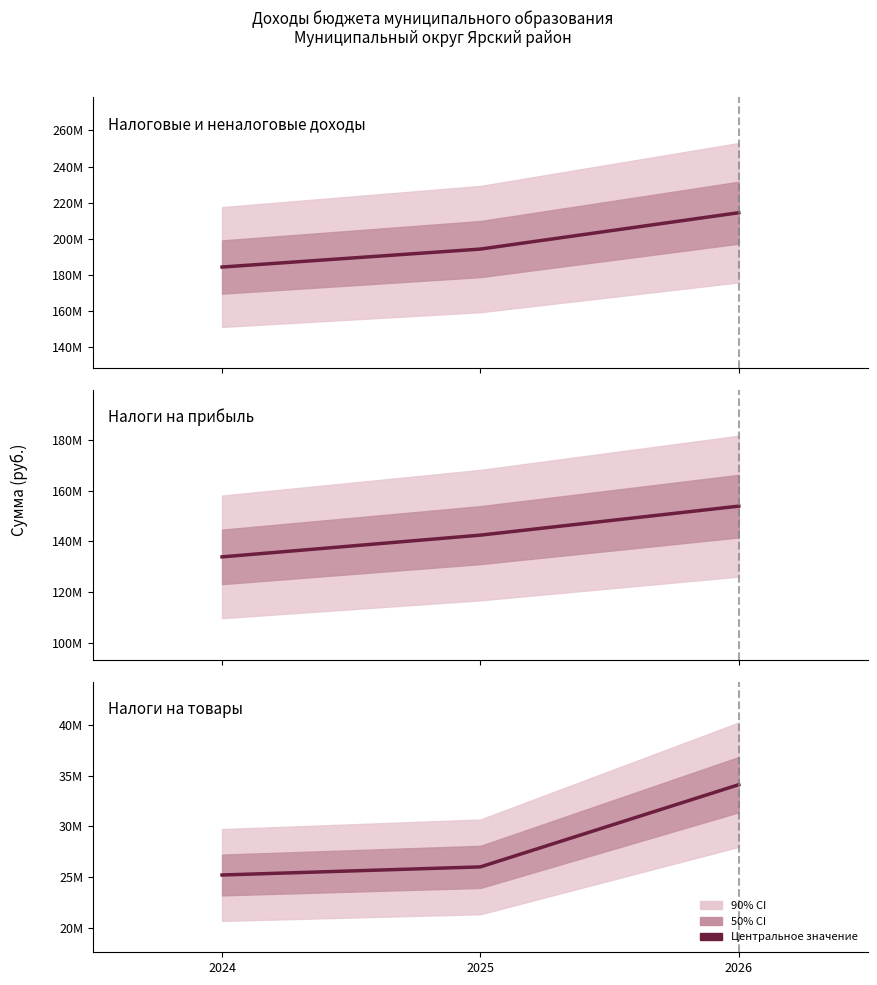

How many lines are shown in the chart?

3